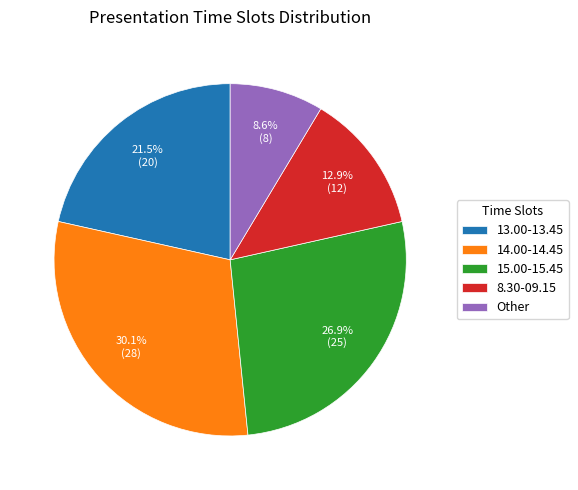

To the nearest percent, what is the difference between the largest and smallest slice percentages?

22%